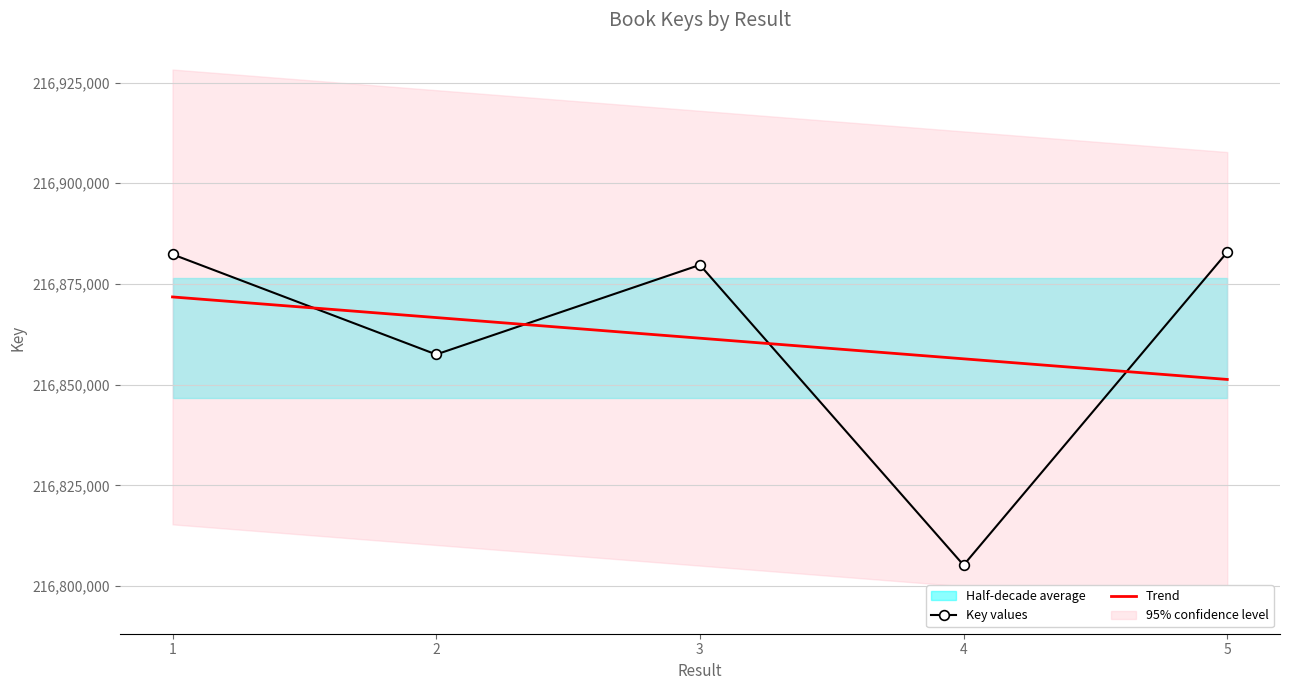

Which series ends up on top after the final intersection of Trend and Key values?

Key values